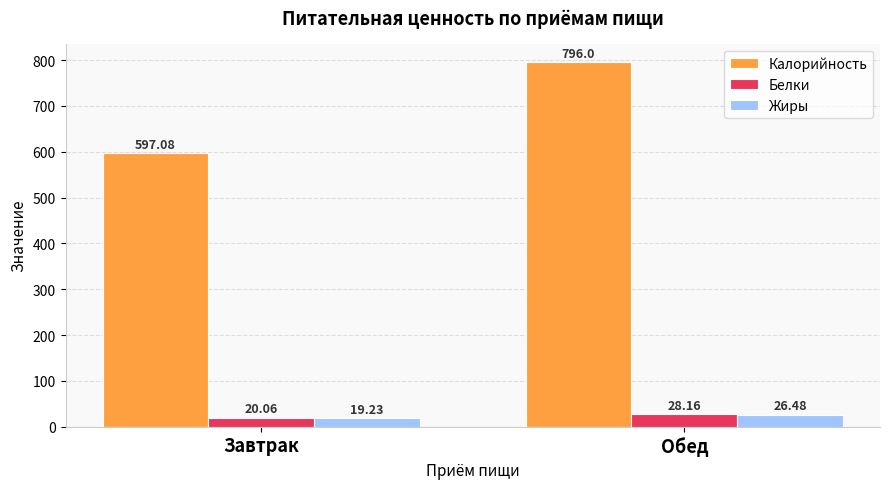

How many groups of bars are there?

2